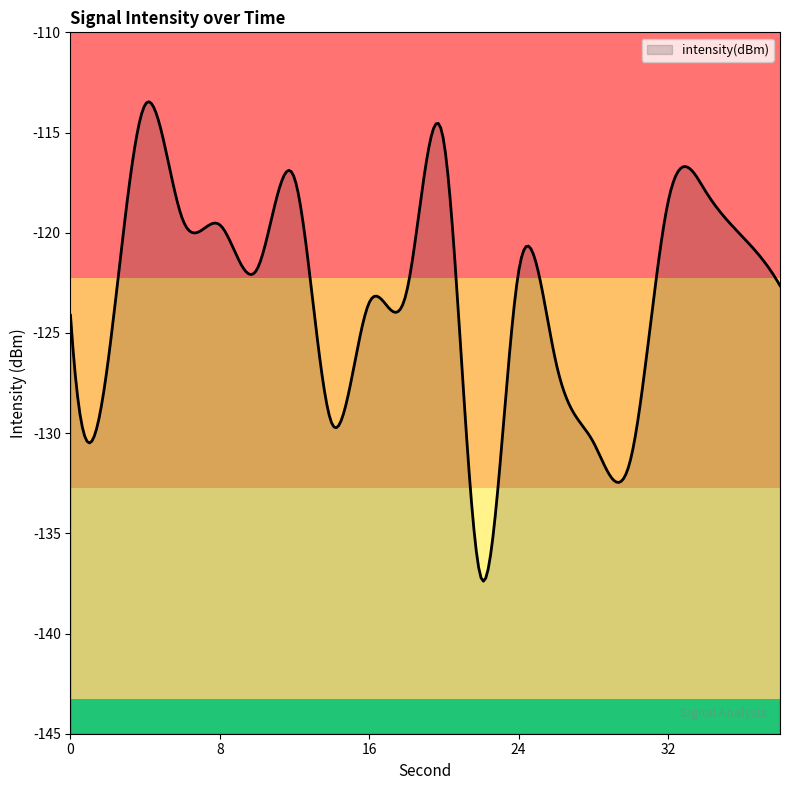

What is the minimum value shown in the chart?

-137.4